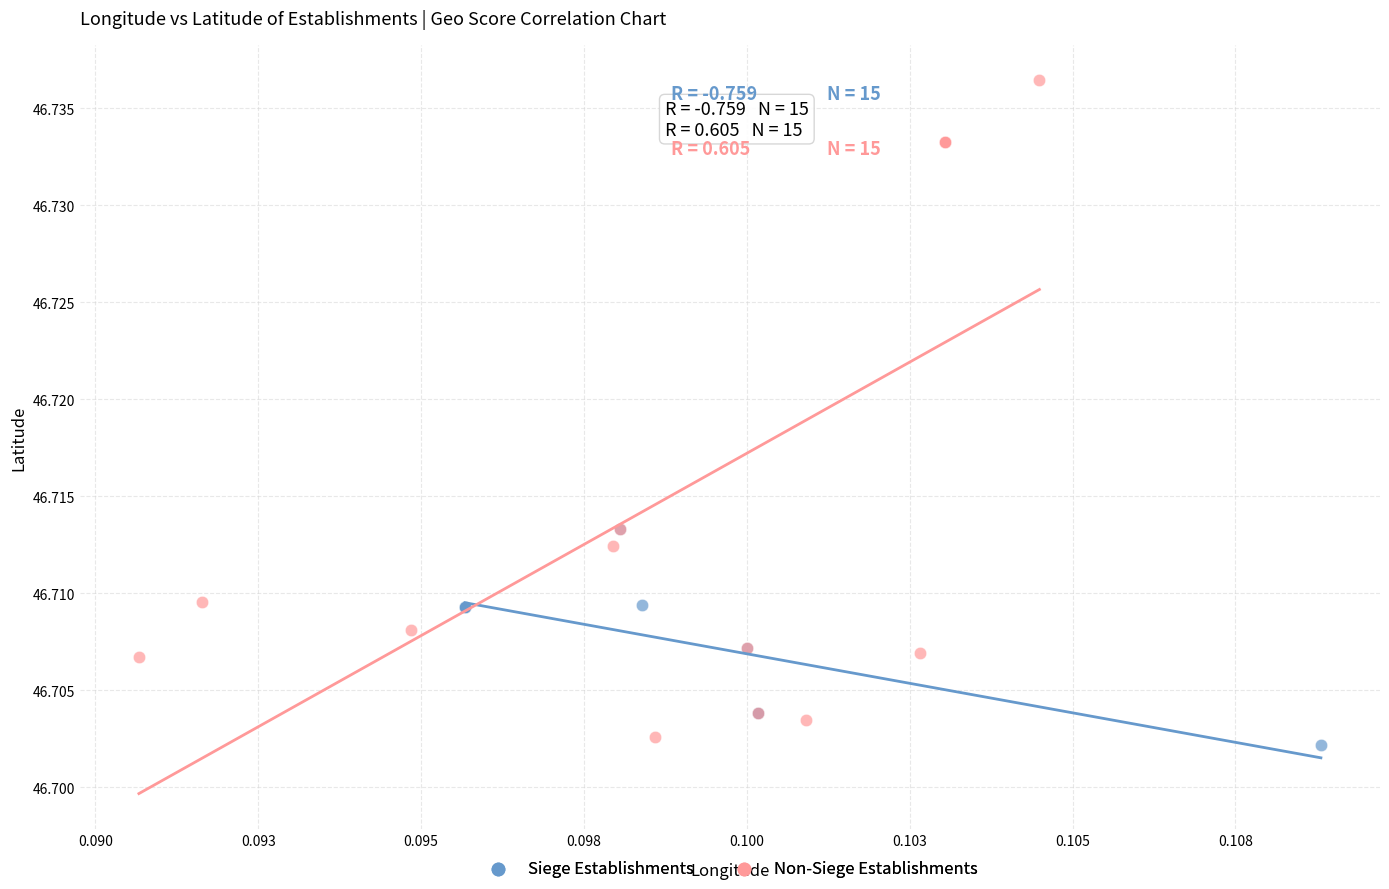

Which series contains the highest Y value?

Non-Siege Establishments